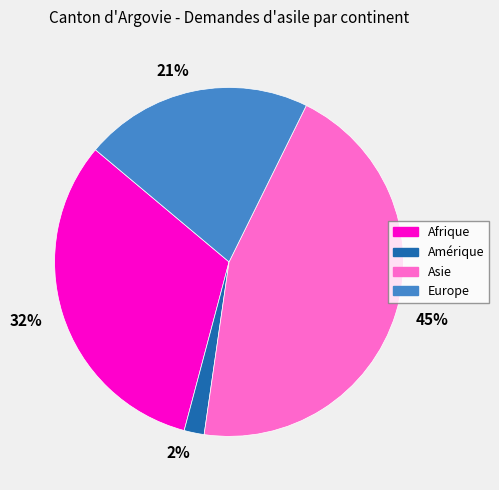

Which slice is the largest?

Asie